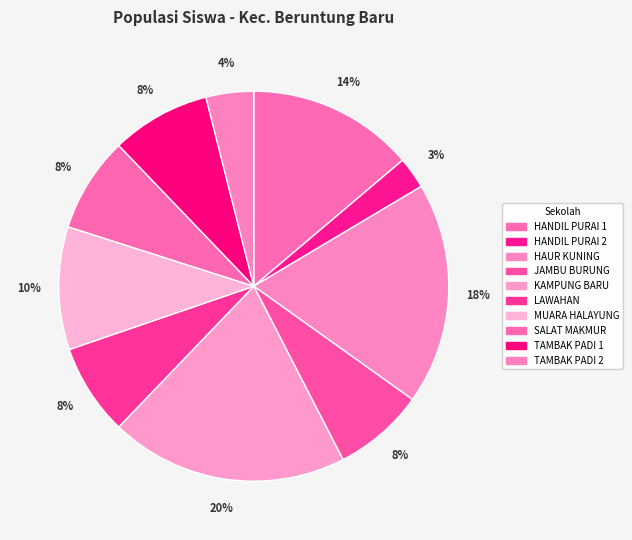

How many segments does this pie chart have?

10